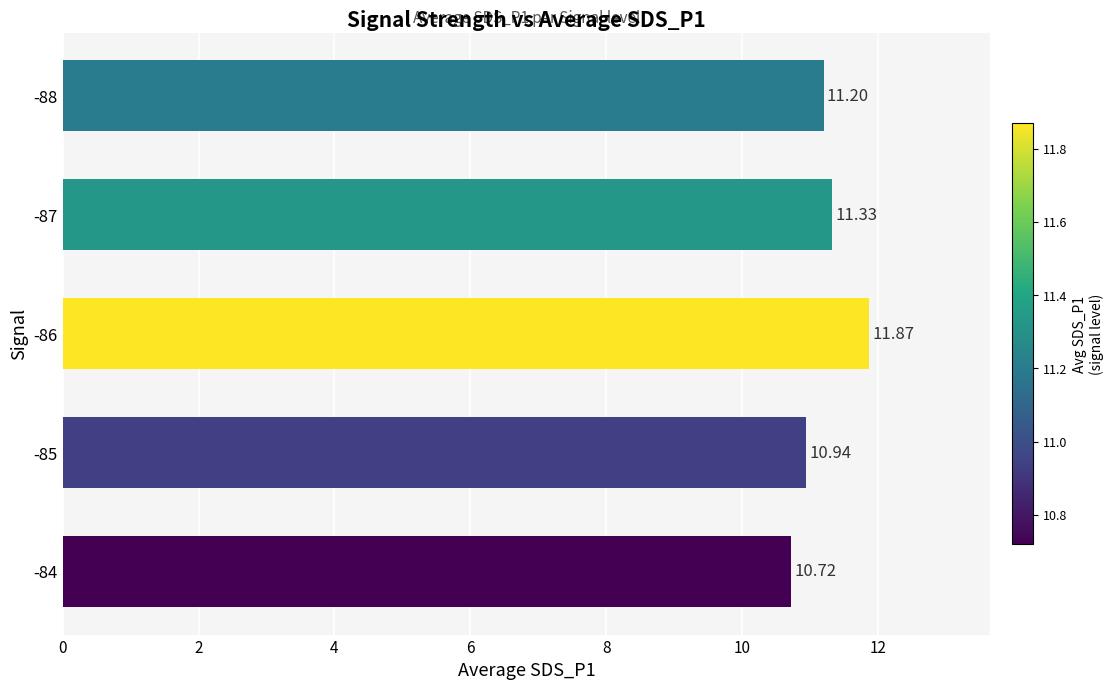

What is the sum of the values at -88 and -86?

23.1